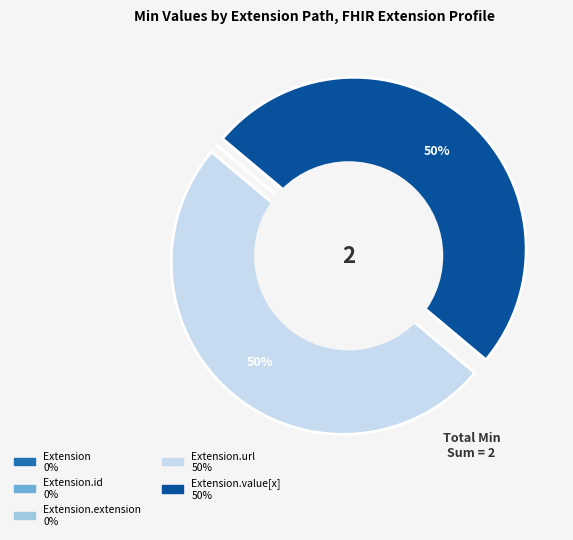

To the nearest percent, what is the average slice percentage?

20%